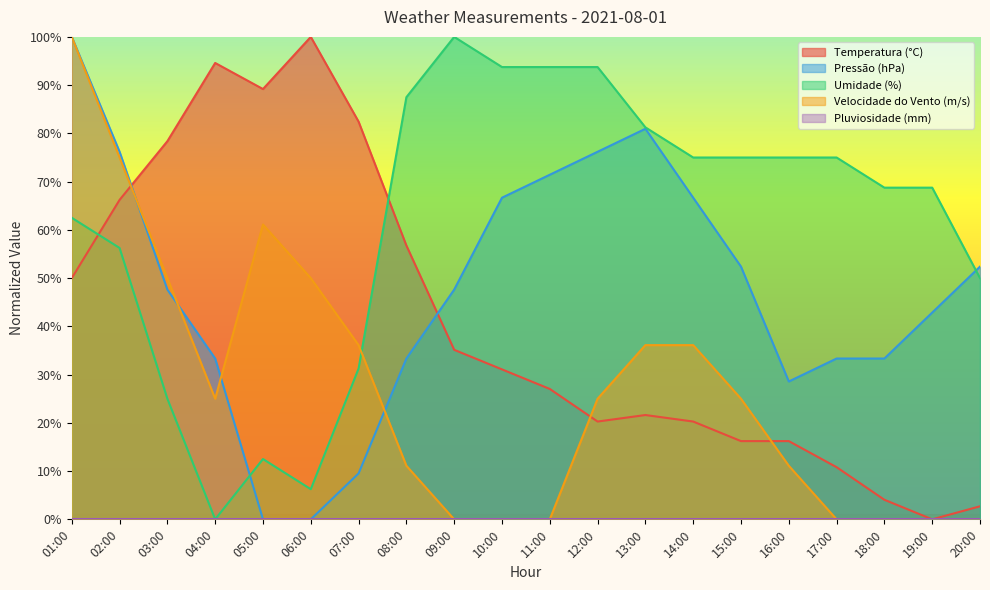

How many intersections are there between Umidade (%) and Temperatura (°C)?

2